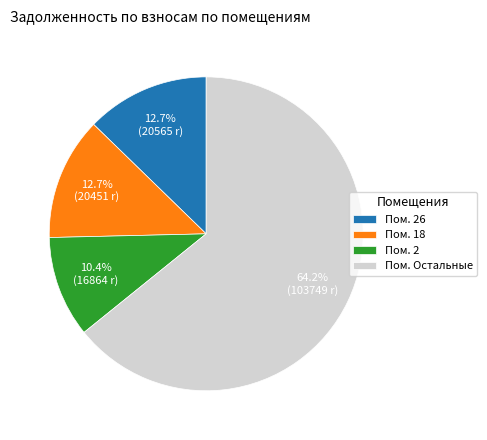

Which has a higher value, Пом. Остальные or Пом. 18?

Пом. Остальные